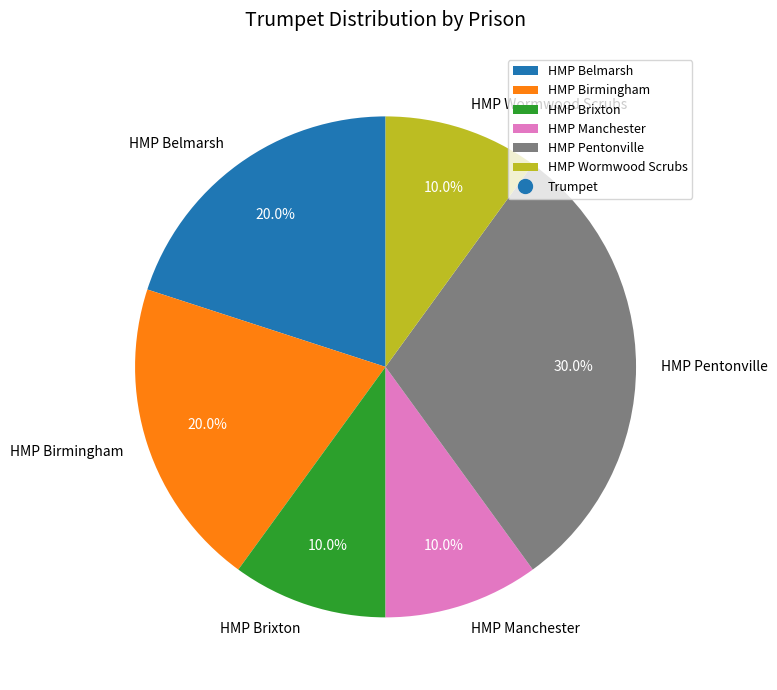

Approximately how many times larger is the value at HMP Brixton compared to HMP Birmingham?

0.5